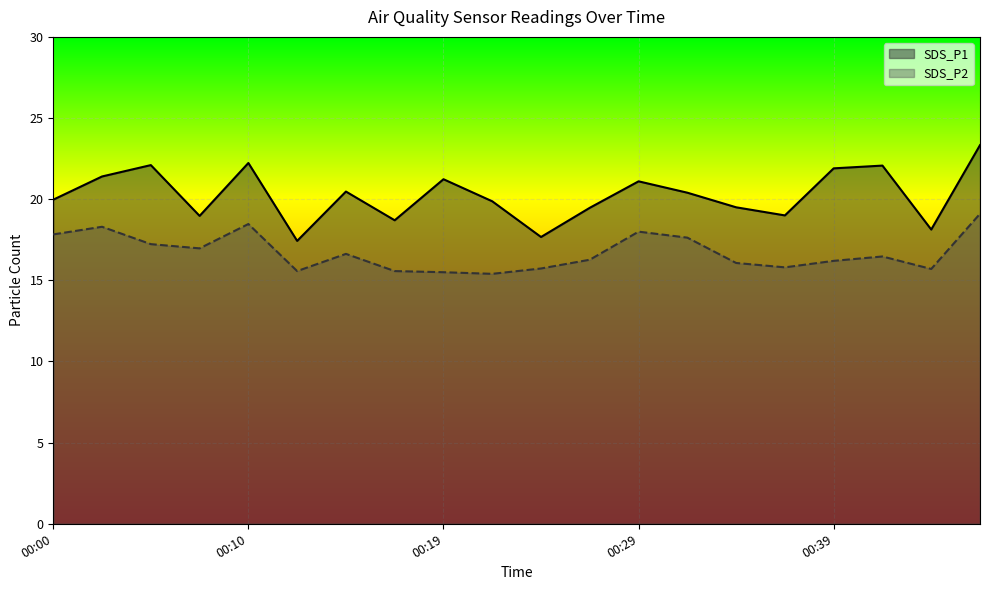

What is the difference between the highest and lowest values at 00:41?

5.6